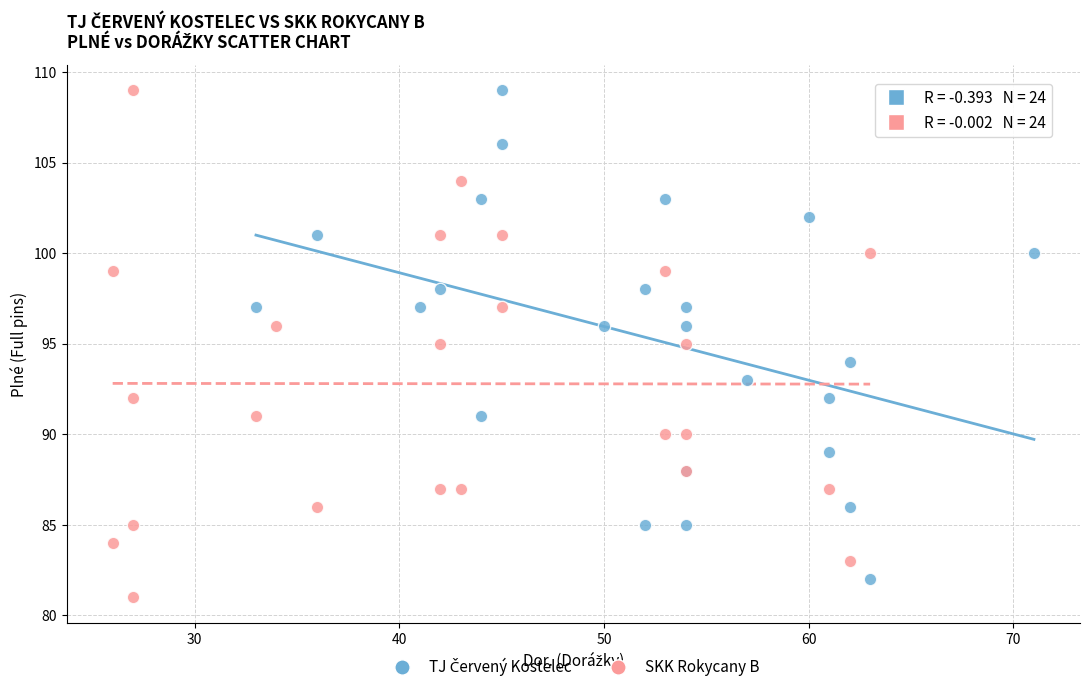

Which series reaches the minimum Y coordinate?

SKK Rokycany B